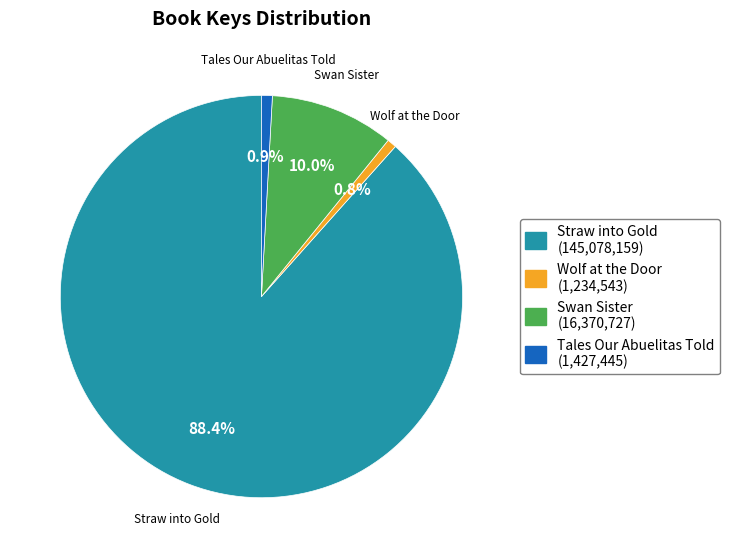

Which has a higher value, Straw into Gold or Wolf at the Door?

Straw into Gold